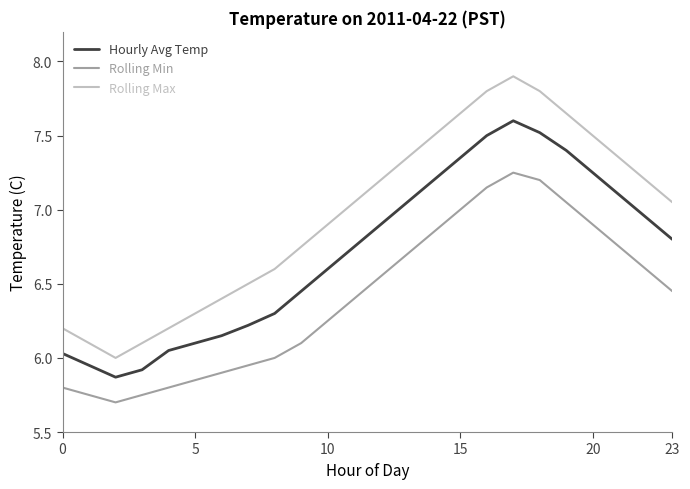

List the series in order of their peak value, highest first.

Rolling Max, Hourly Avg Temp, Rolling Min